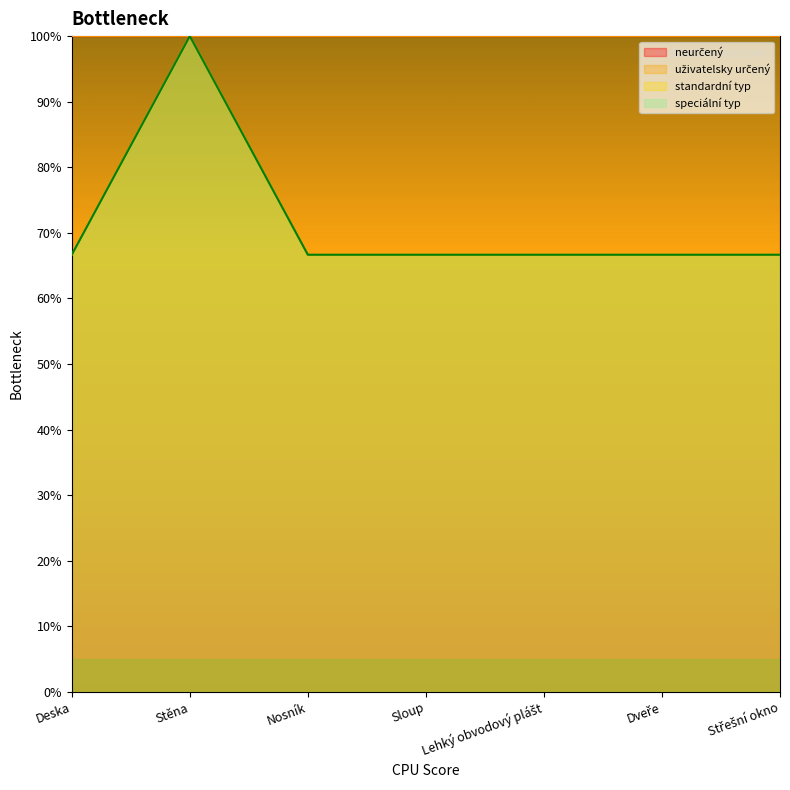

What is the average value of the standardní typ series?

71.4